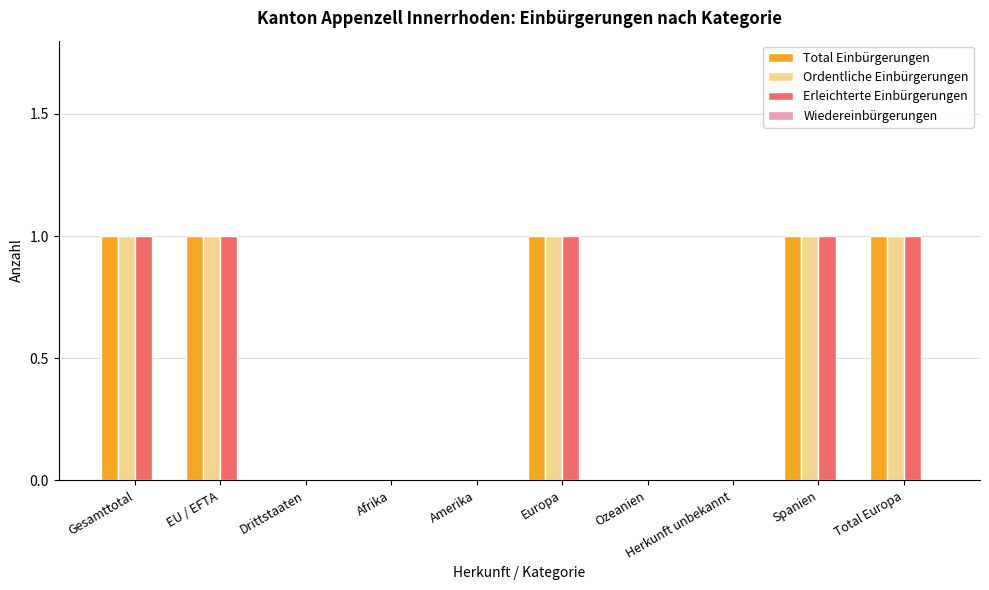

How many groups of bars are there?

10